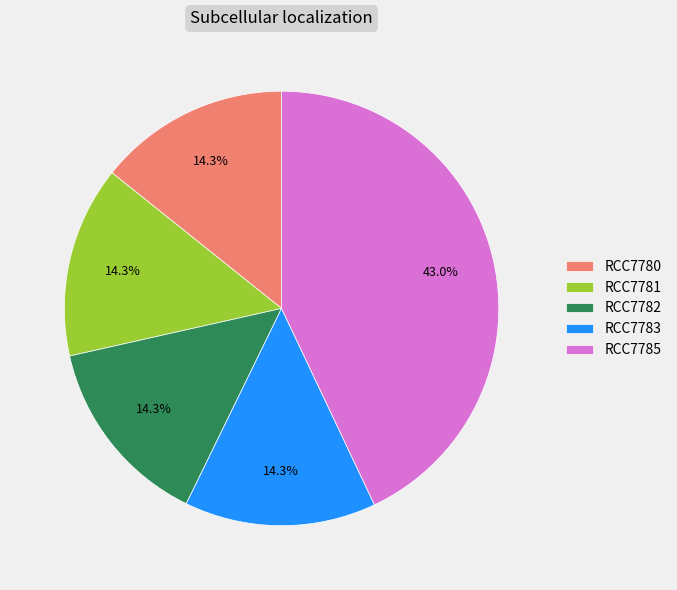

How many slices are in this pie chart?

5